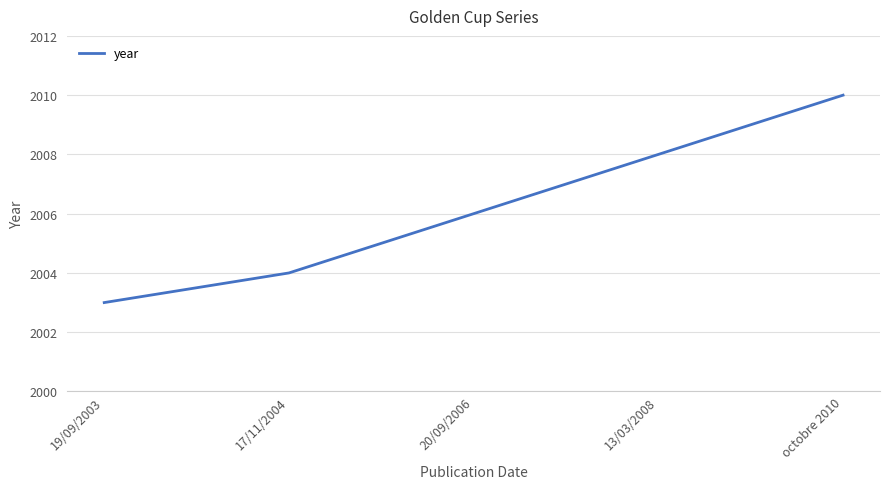

Which has a higher value, 19/09/2003 or octobre 2010?

octobre 2010